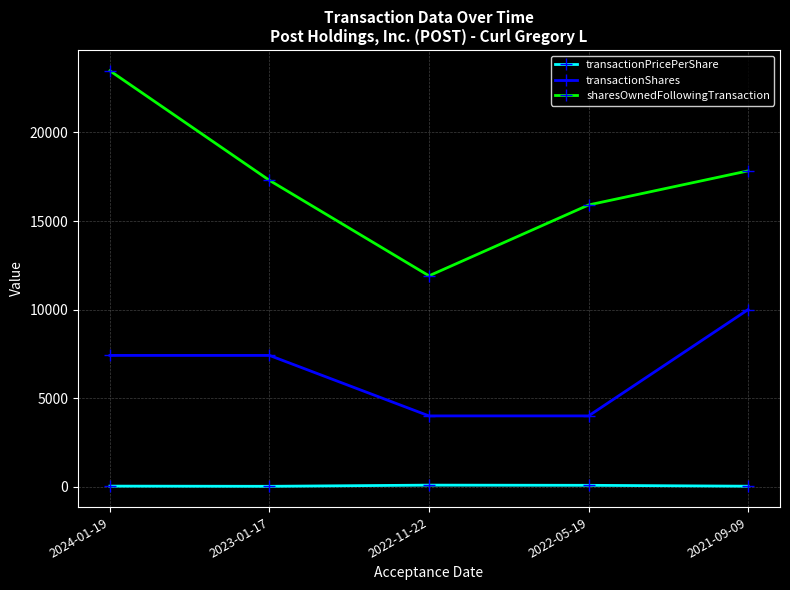

What is the difference between the transactionShares values at 2021-09-09 and 2024-01-19?

2586.0